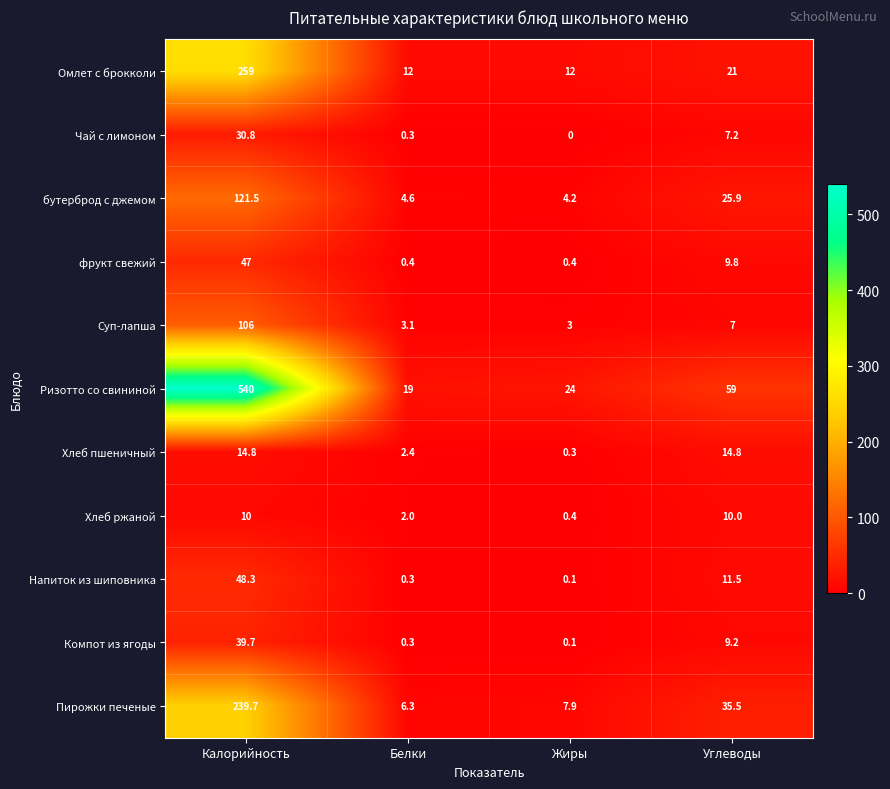

Which series has the largest total across all categories?

Ризотто со свининой